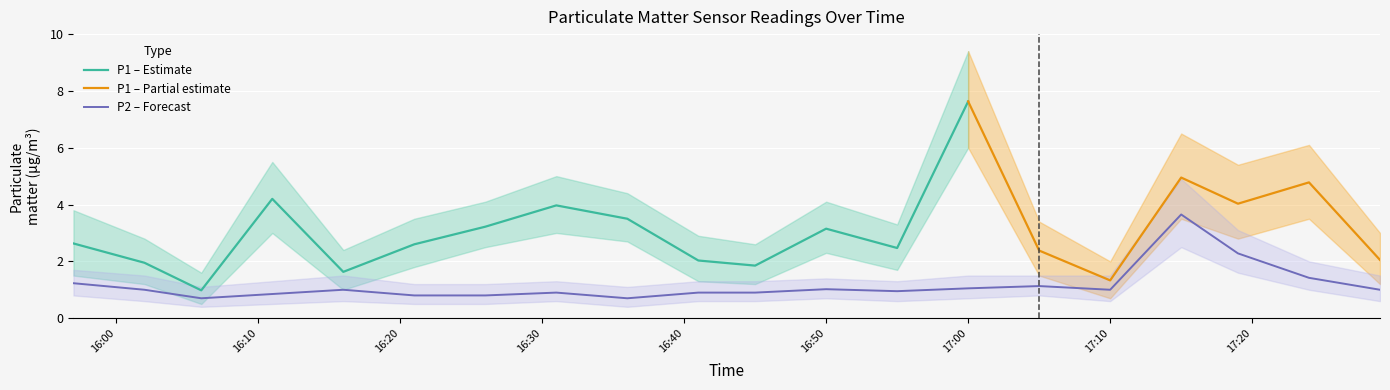

What is the minimum value for P2 – Forecast?

0.7